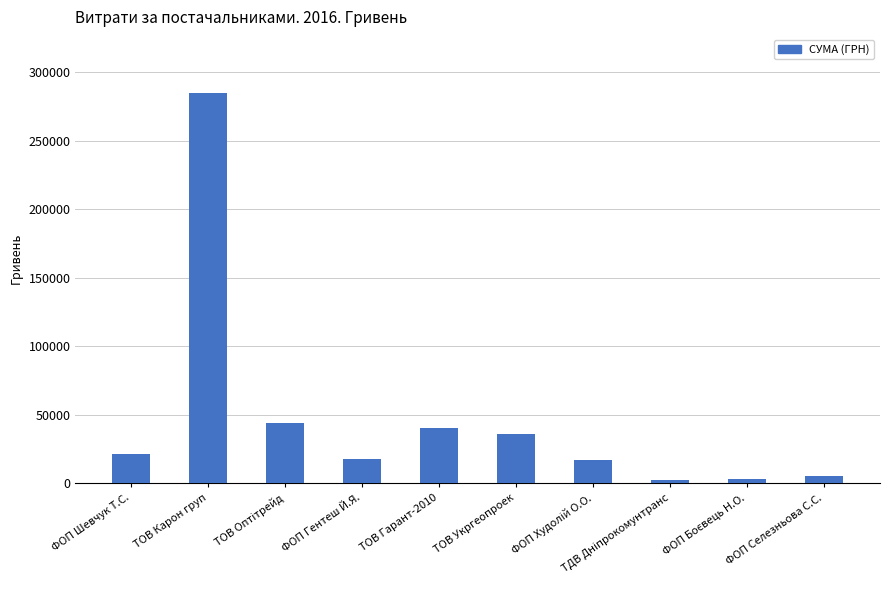

What is the greatest value displayed?

285013.9